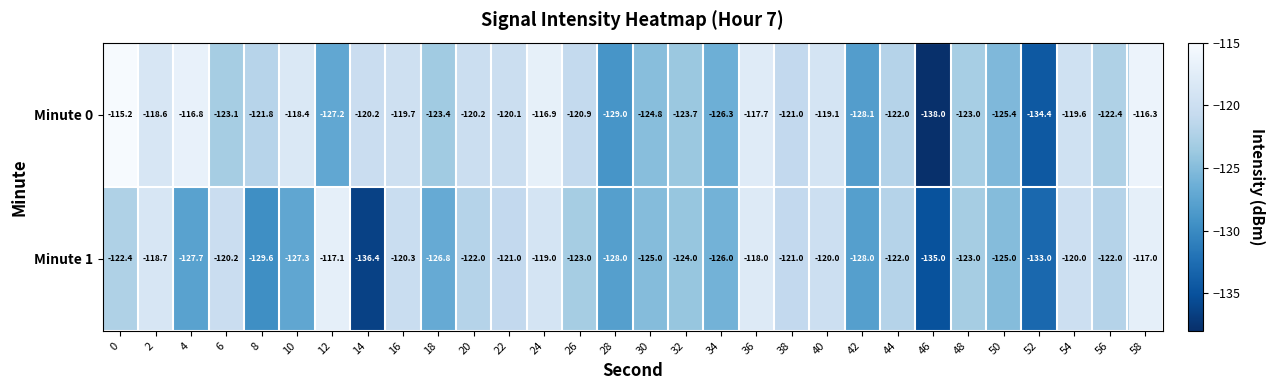

Which label corresponds to the smallest value in the chart?

46